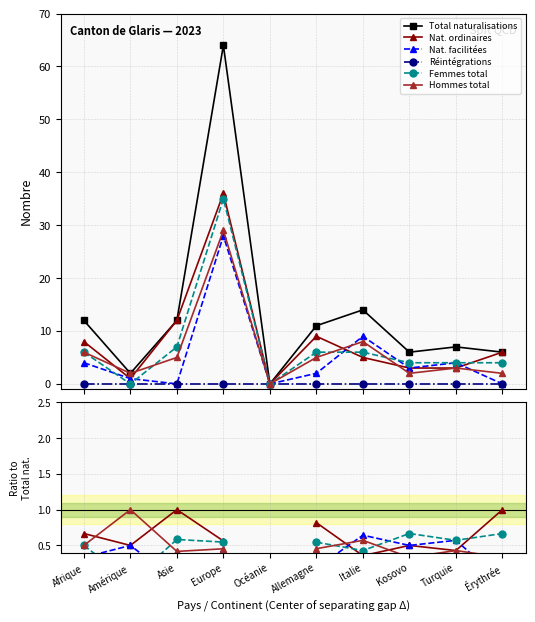

What is the label of the 10th point from the right?

Afrique